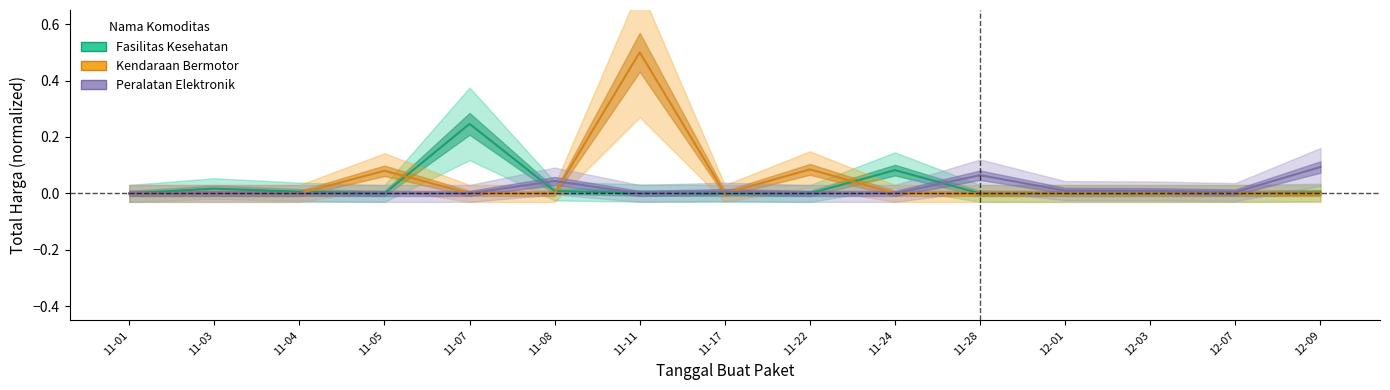

The Kendaraan Bermotor series shows -0.2 at 11-24. True or false?

False